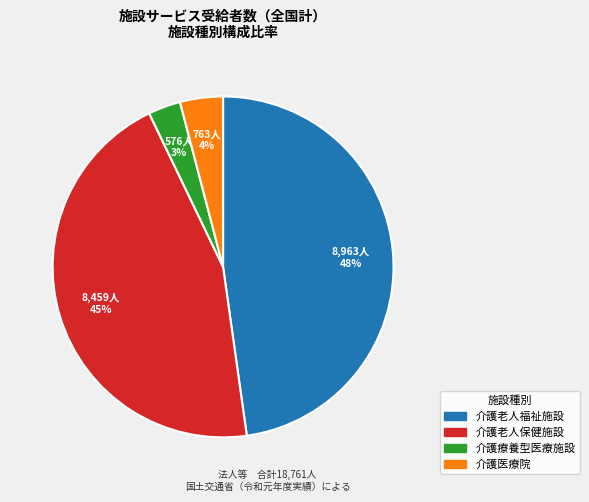

Combined, do 介護老人福祉施設 and 介護老人保健施設 account for over 50%?

Yes